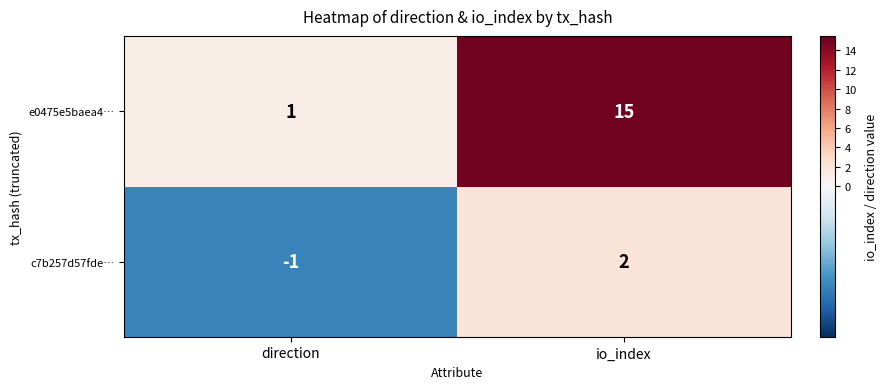

What is the smallest value displayed?

-1